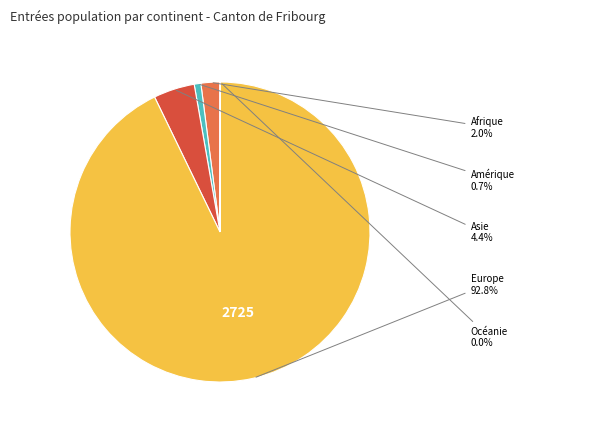

Is there any slice that represents more than half of the pie?

Yes